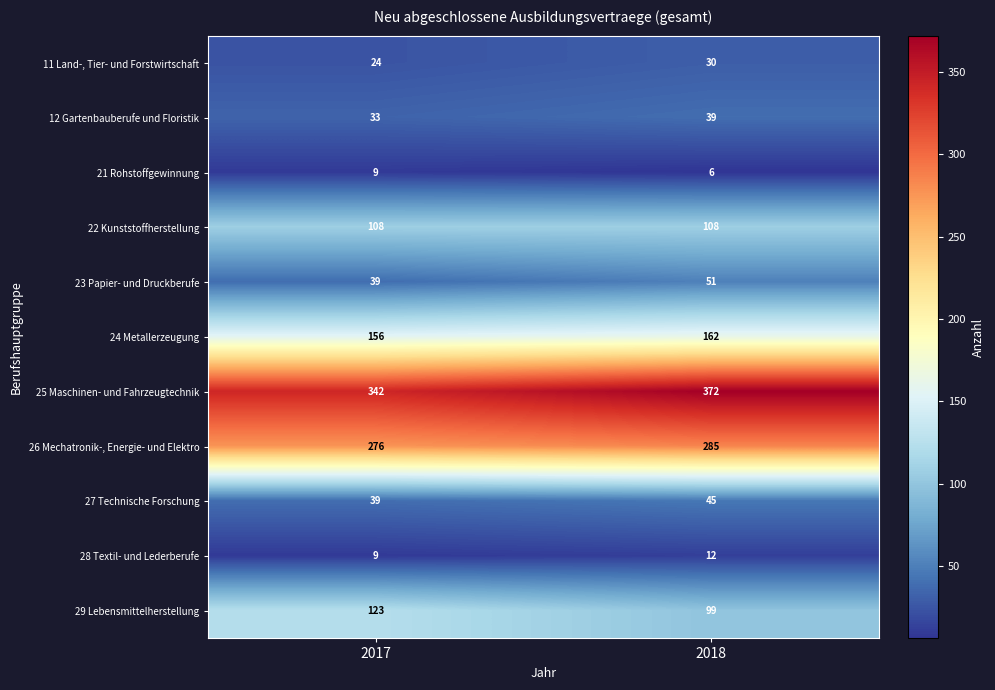

What is the sum of the 27 Technische Forschung values at 2018 and 2017?

84